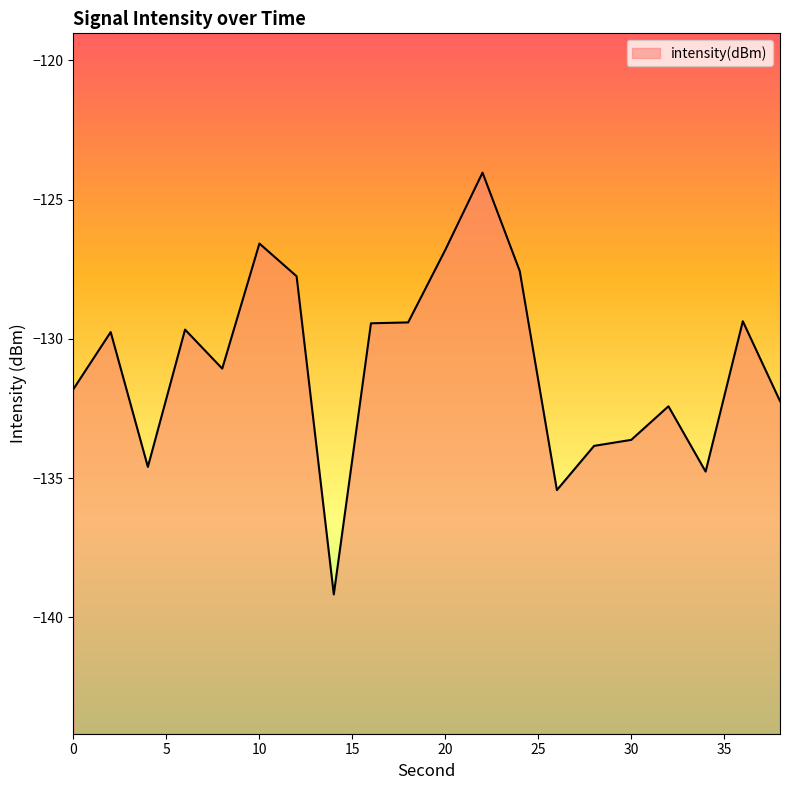

Rank the categories by value from highest to lowest.

22, 10, 20, 24, 12, 36, 18, 16, 6, 2, 8, 0, 38, 32, 30, 28, 4, 34, 26, 14